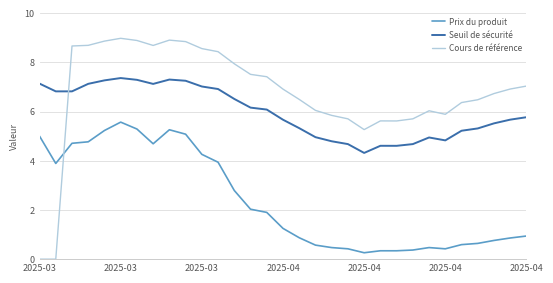

How many lines are shown in the chart?

3